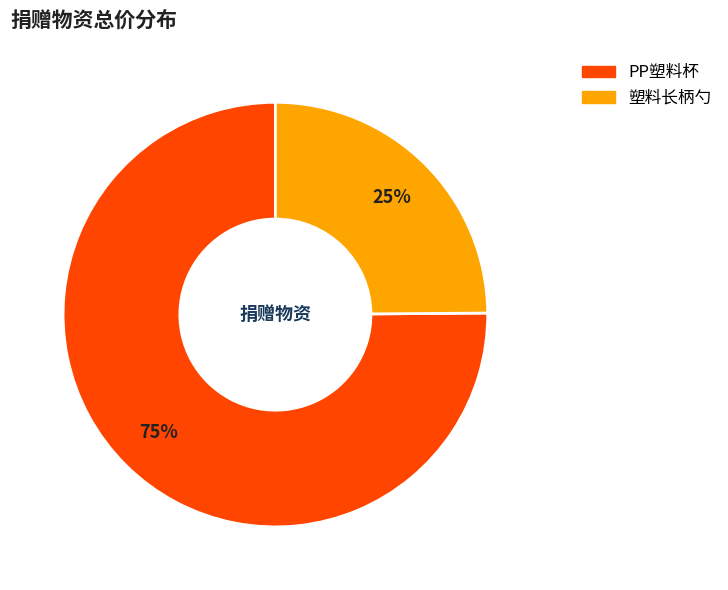

To the nearest percent, what is the combined percentage of 塑料长柄勺 and PP塑料杯?

100%